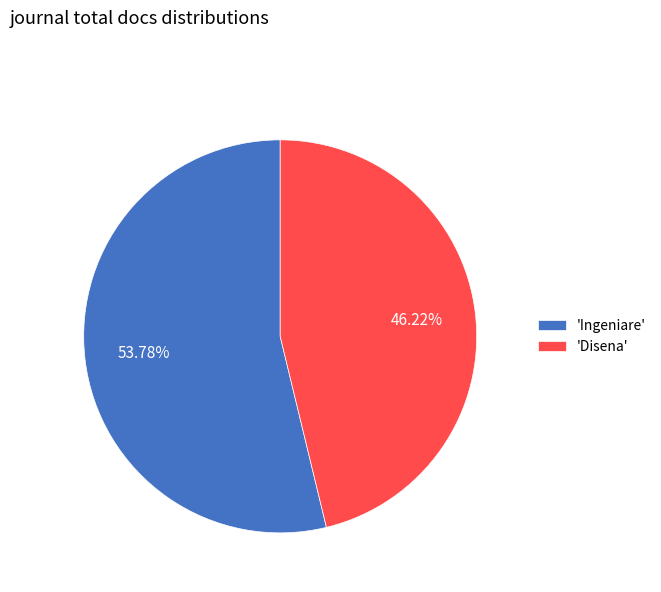

Which has a higher value, 'Ingeniare' or 'Disena'?

'Ingeniare'